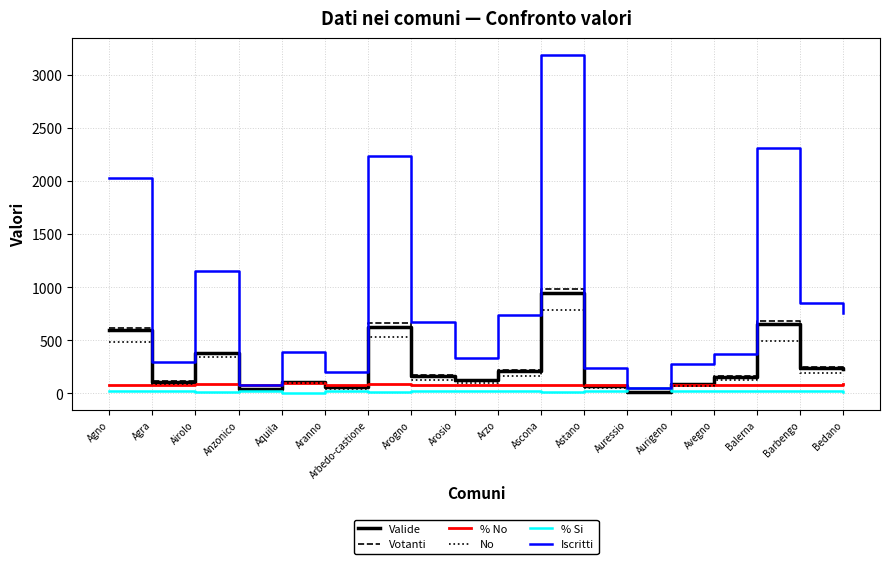

What is the sum of all No values?

3929.0